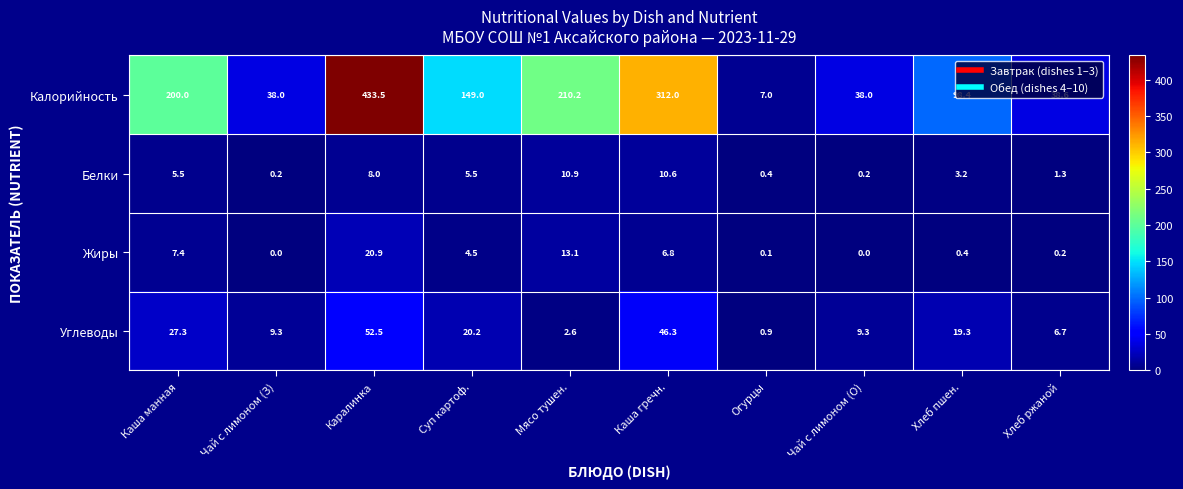

At which category does the chart reach its peak across all series?

Каралинка